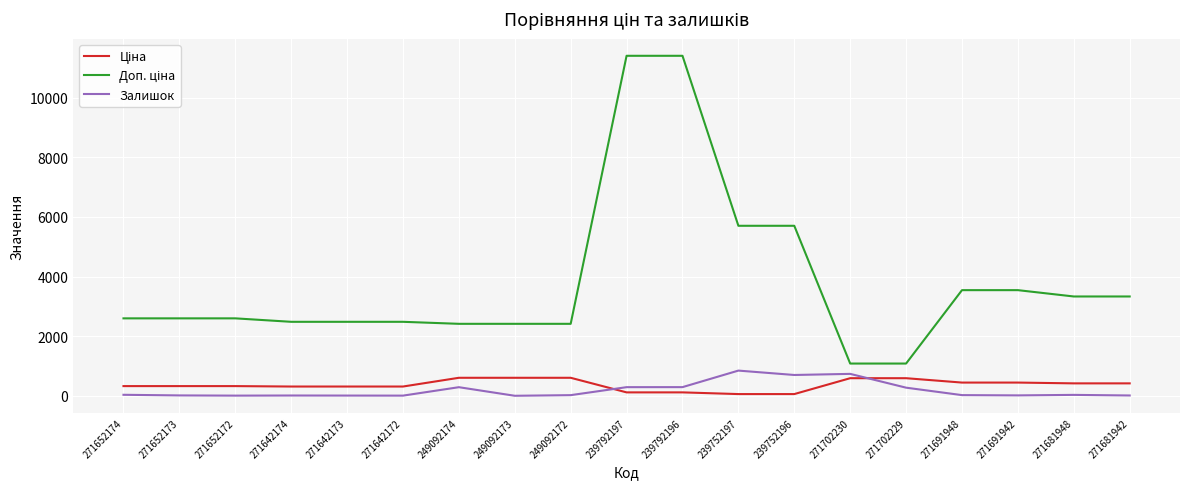

What is the label of the 19th point from the right?

271652174